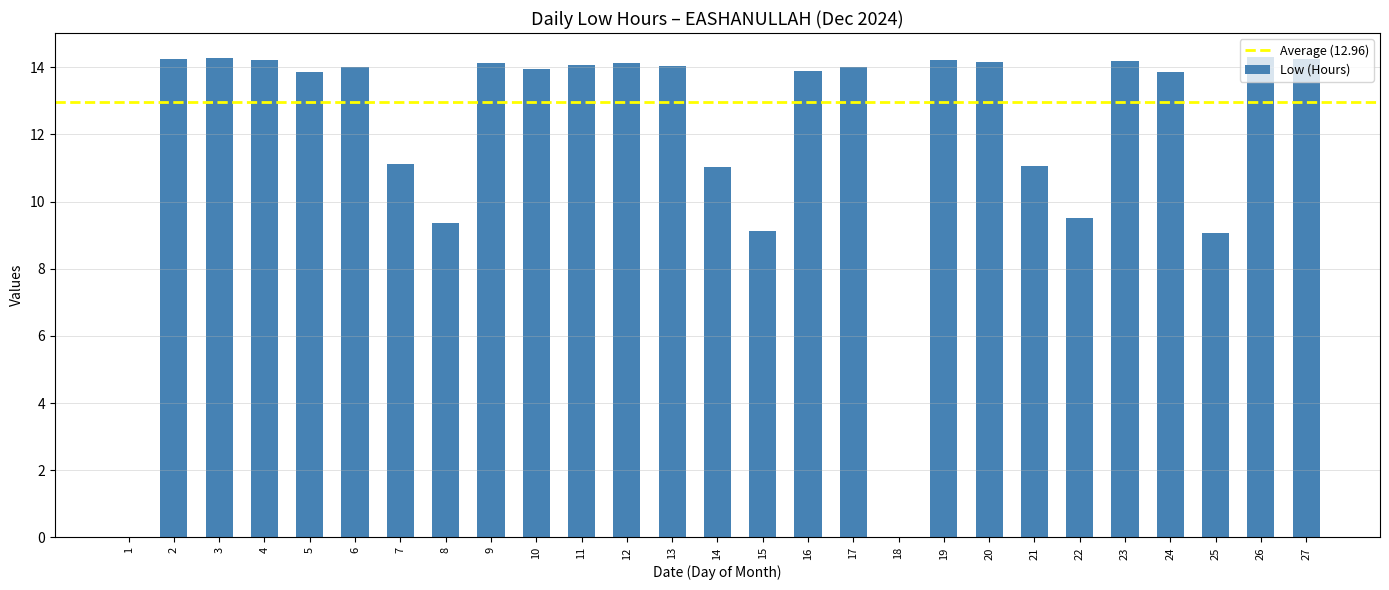

Which has a higher value, 25 or 6?

6